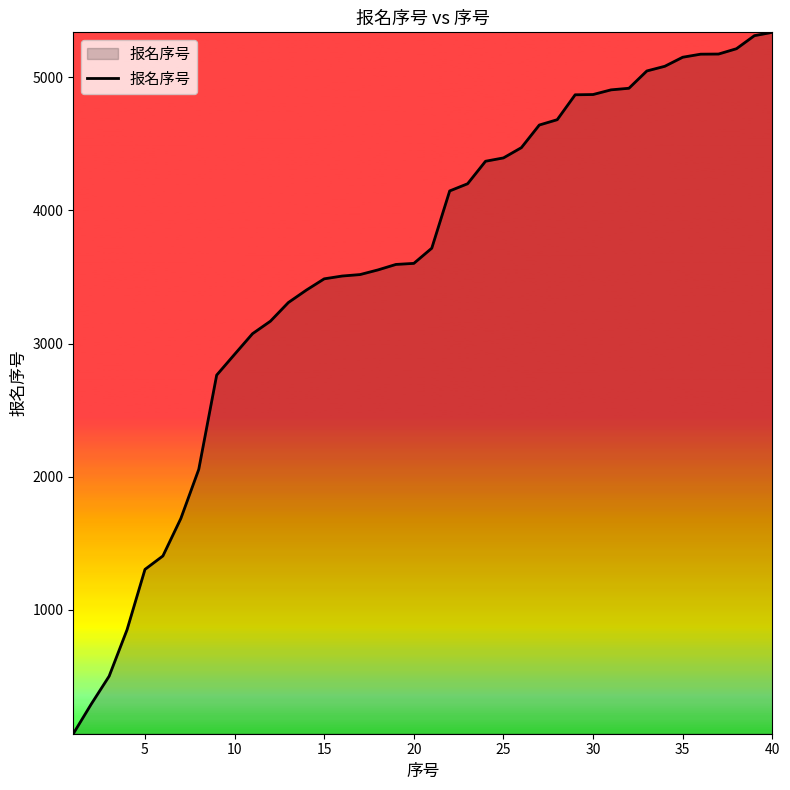

What is the maximum value shown in the chart?

5337